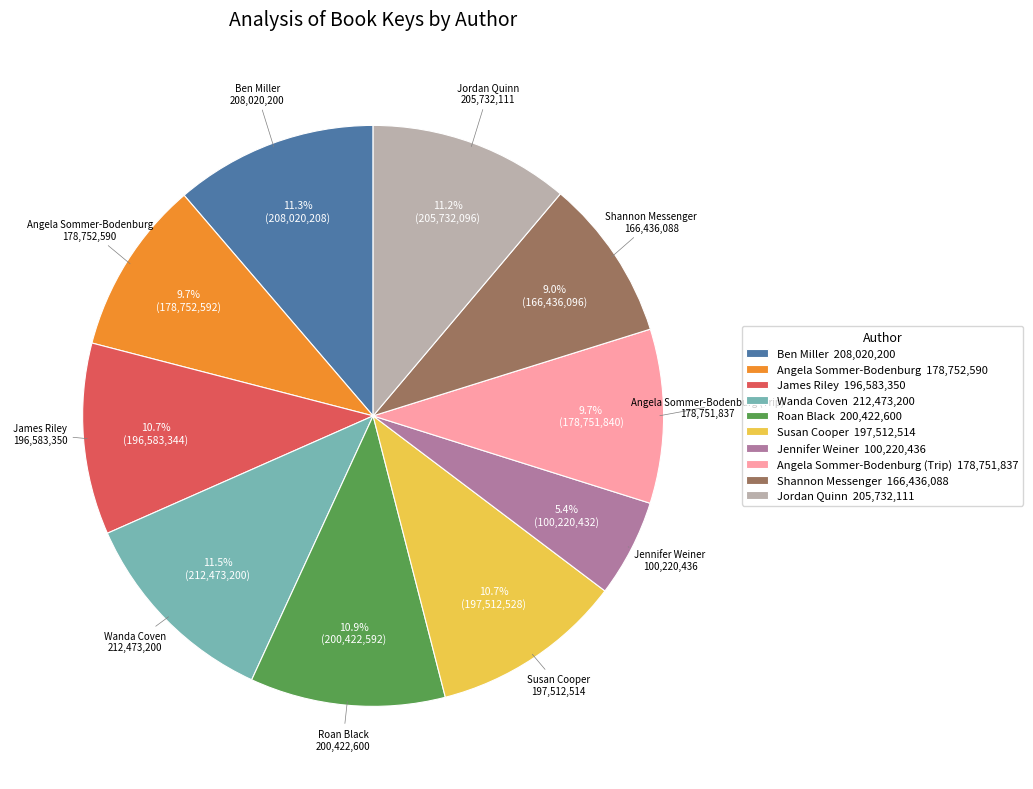

Combined, do Jennifer Weiner 100,220,436 and Angela Sommer-Bodenburg 178,752,590 account for over 50%?

No